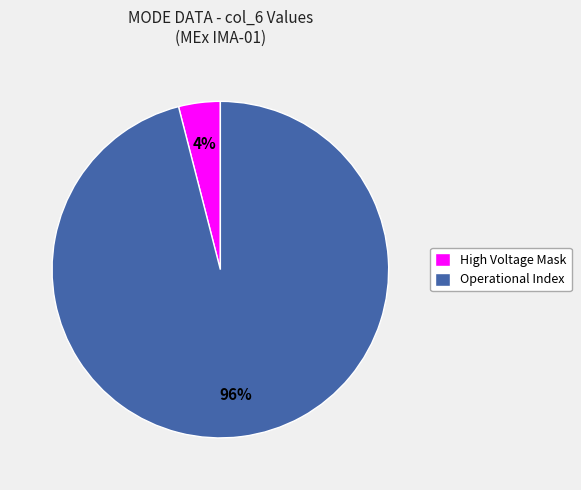

To the nearest percent, what is the average slice percentage?

50%